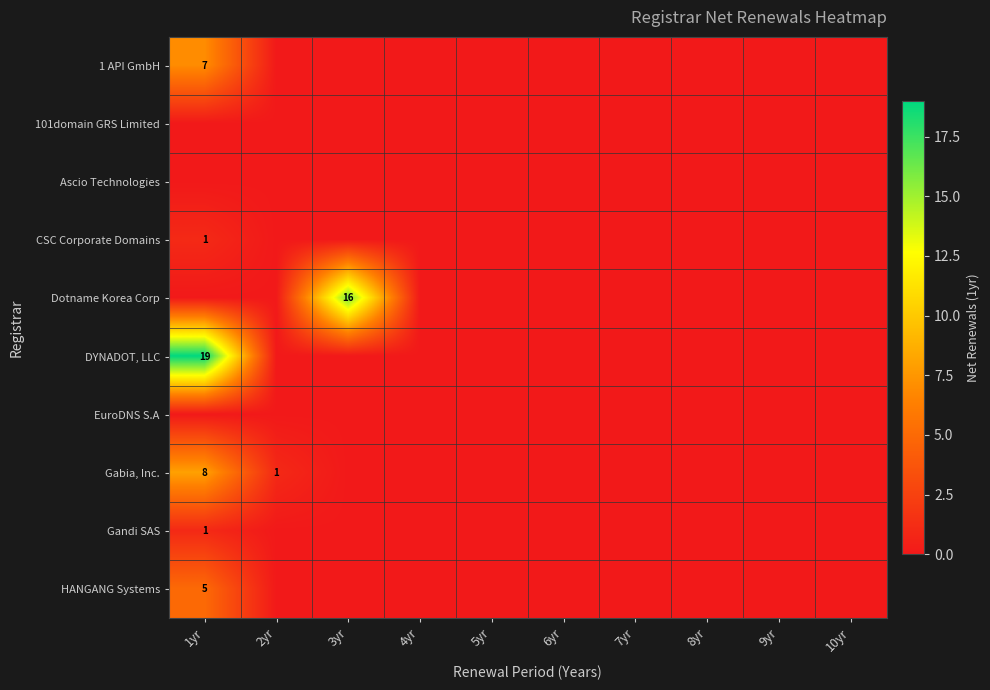

What is the highest value of the CSC Corporate Domains series?

1